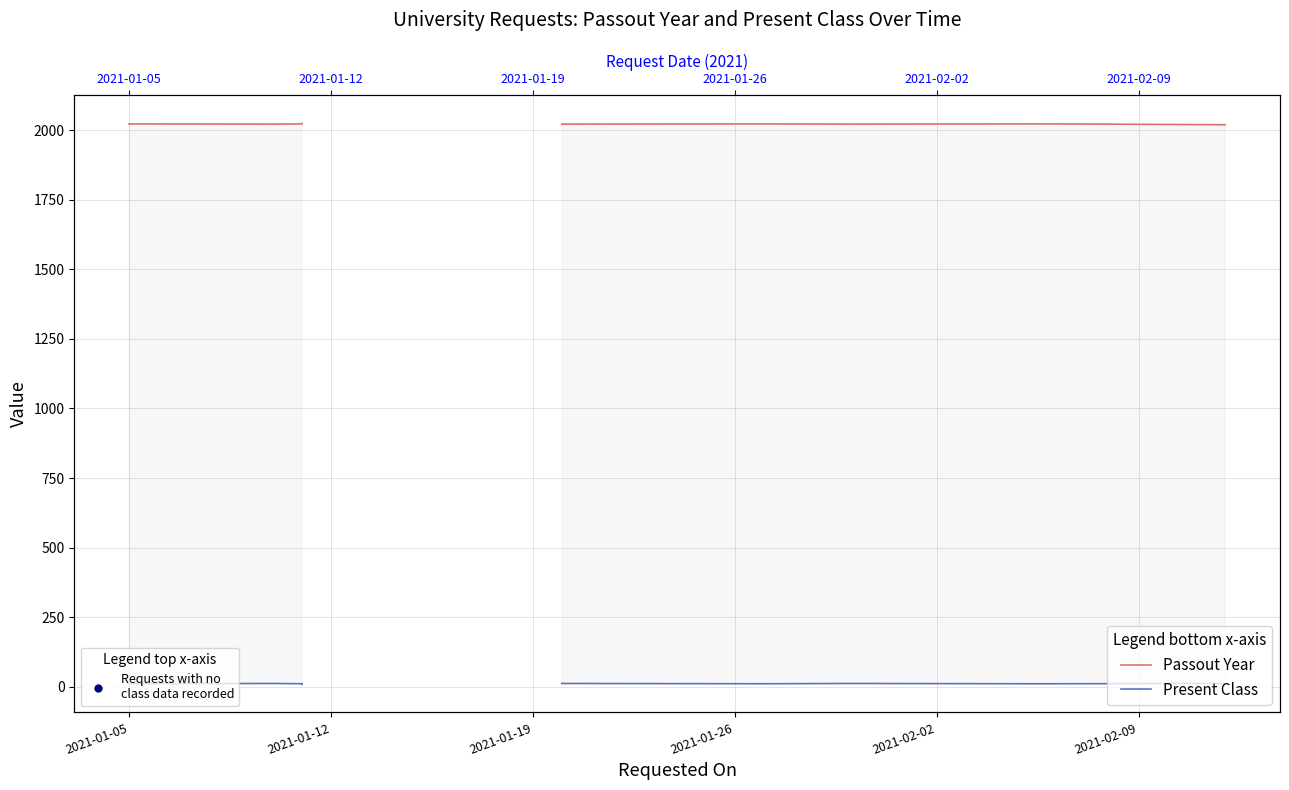

How many values in the Present Class series exceed 11?

10